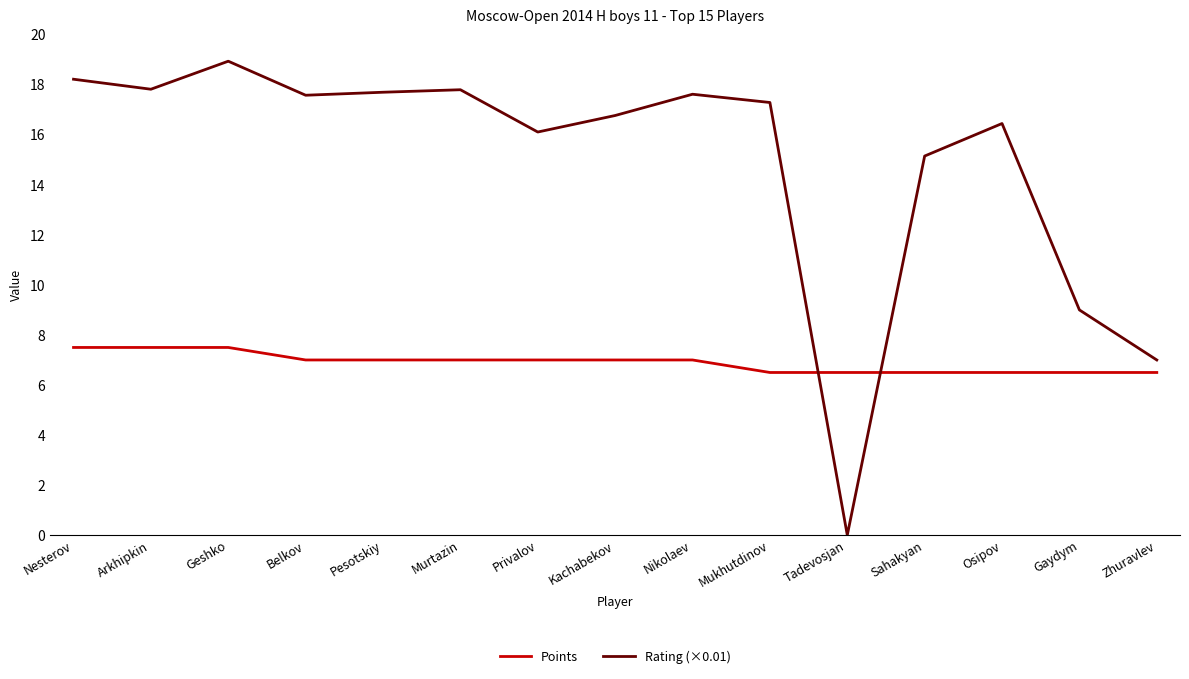

Count the number of categories in the chart.

15